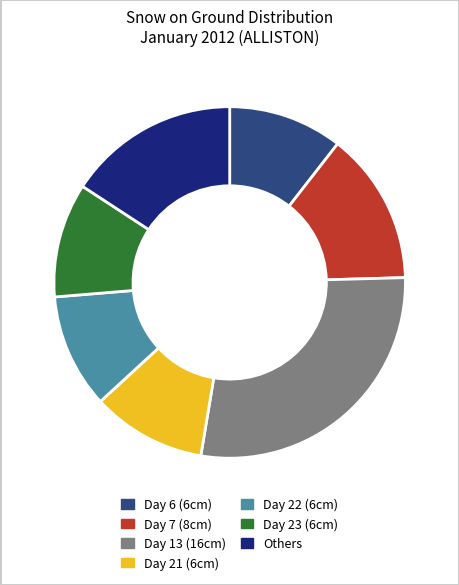

Is there any slice that represents more than half of the pie?

No